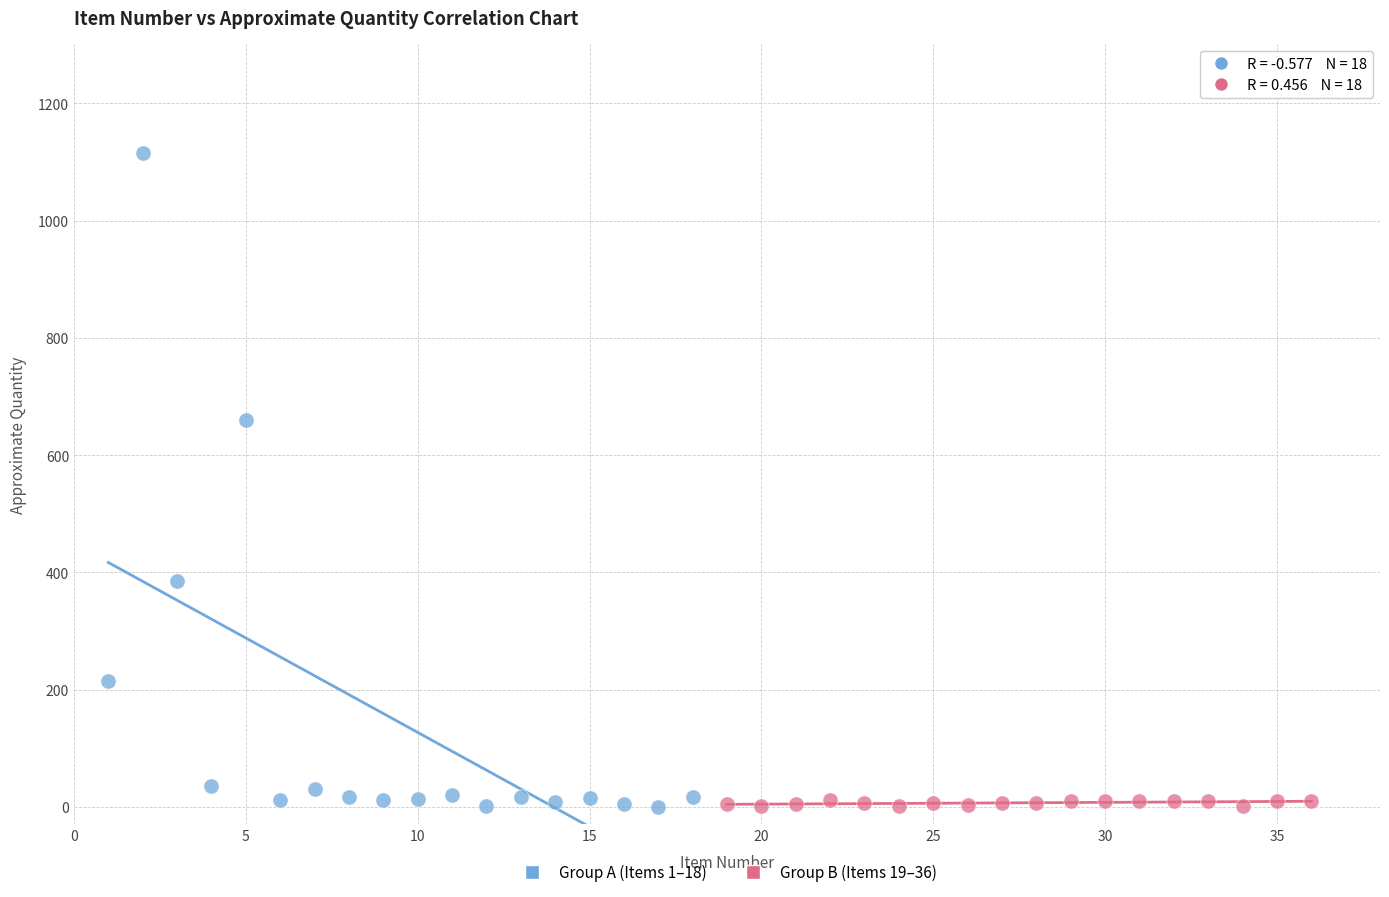

Which series contains the highest Y value?

Group A (Items 1–18)